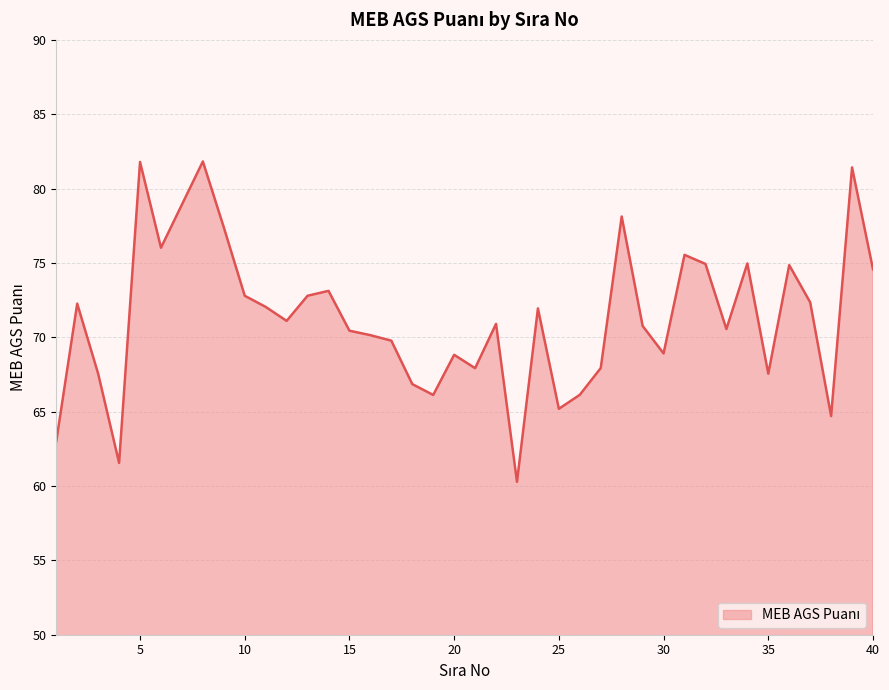

What is the difference between the maximum and minimum values?

21.5